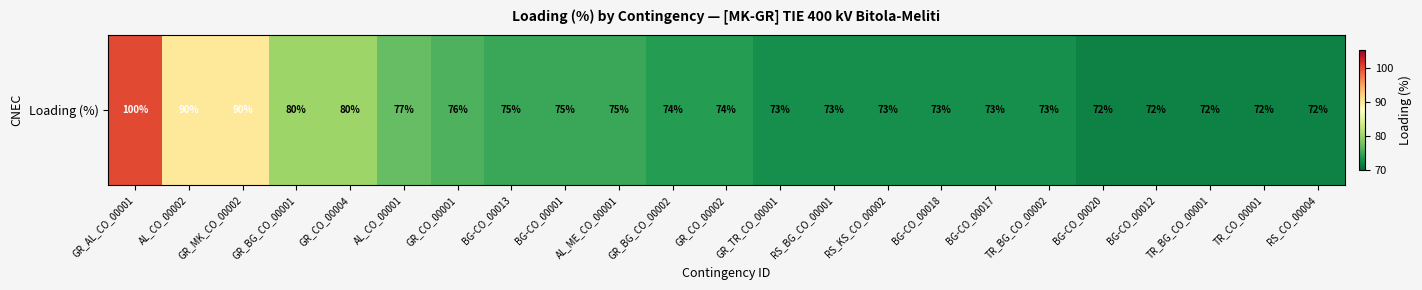

Reading left to right, what are all the values shown in this chart?

100	90	90	80	80	77	76	75	75	75	74	74	73	73	73	73	73	73	72	72	72	72	72